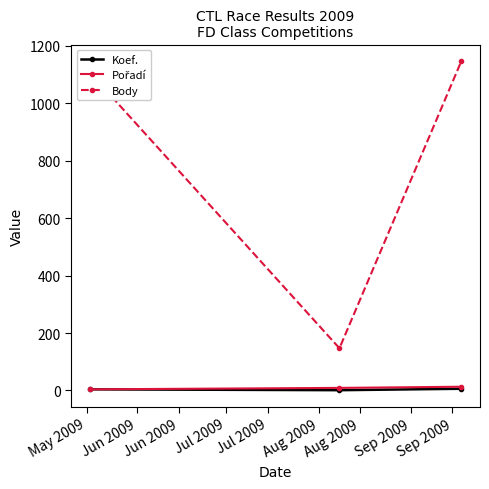

How many categories are shown in the chart?

3